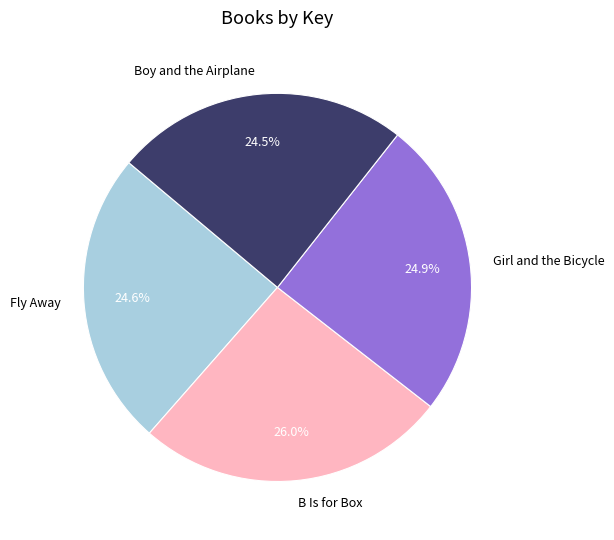

Between Girl and the Bicycle and B Is for Box, which is larger?

B Is for Box